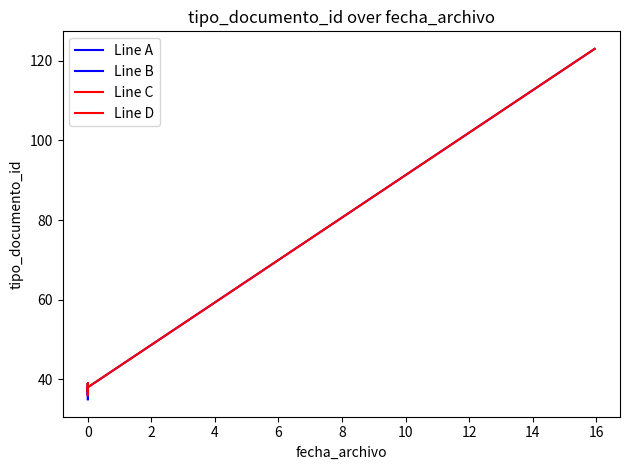

What is the maximum value shown in the chart?

123